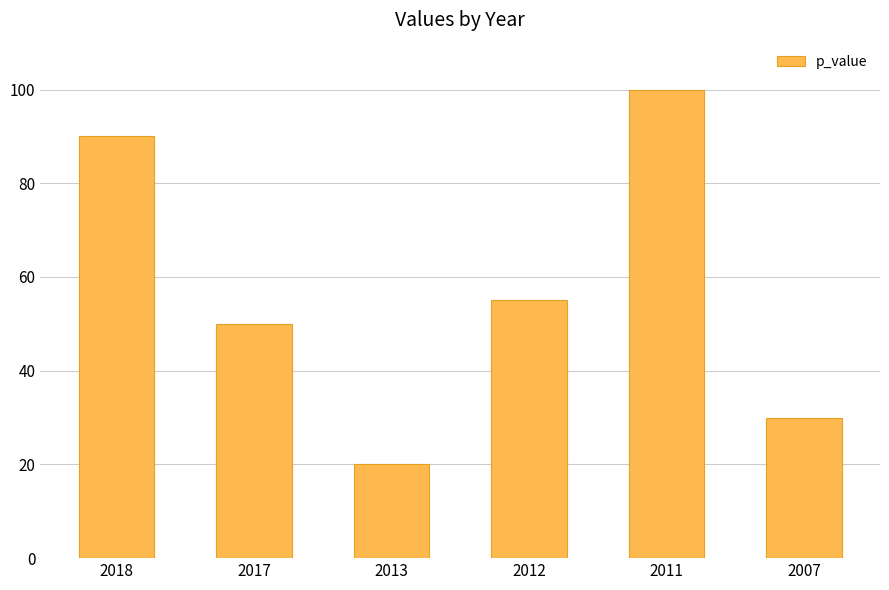

What is the sum of the values at 2018 and 2017?

140